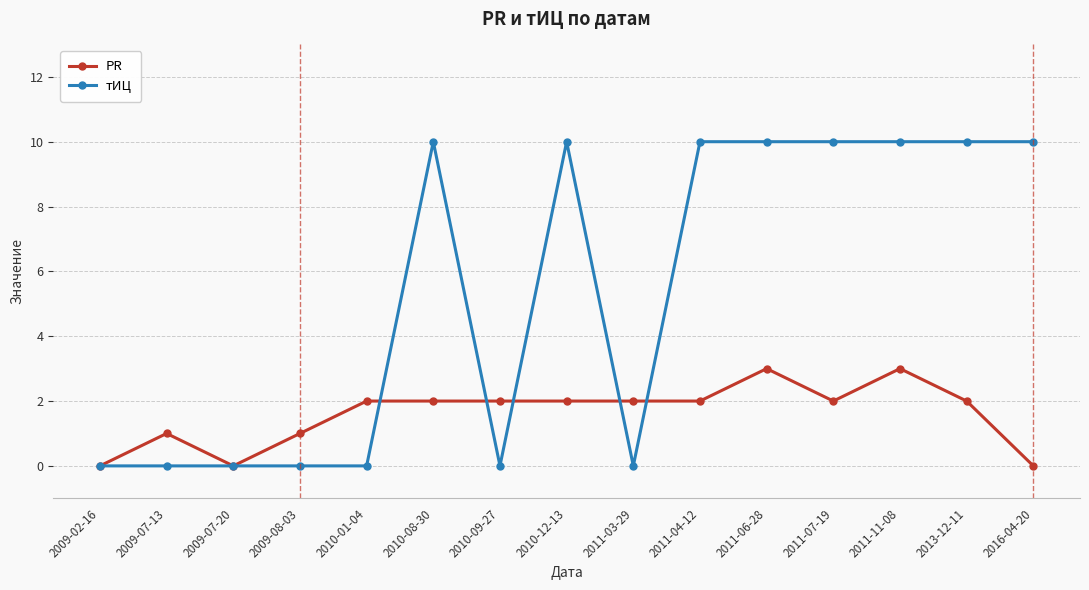

Is it true that тИЦ equals 0 at 2010-09-27?

True